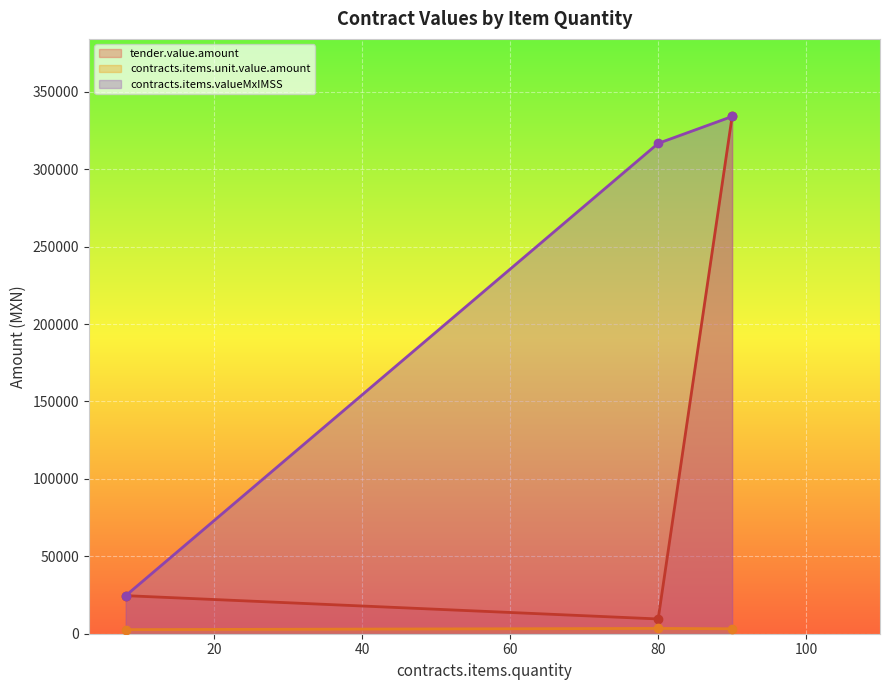

What are all the series names shown in the legend?

tender.value.amount, contracts.items.unit.value.amount, contracts.items.valueMxIMSS